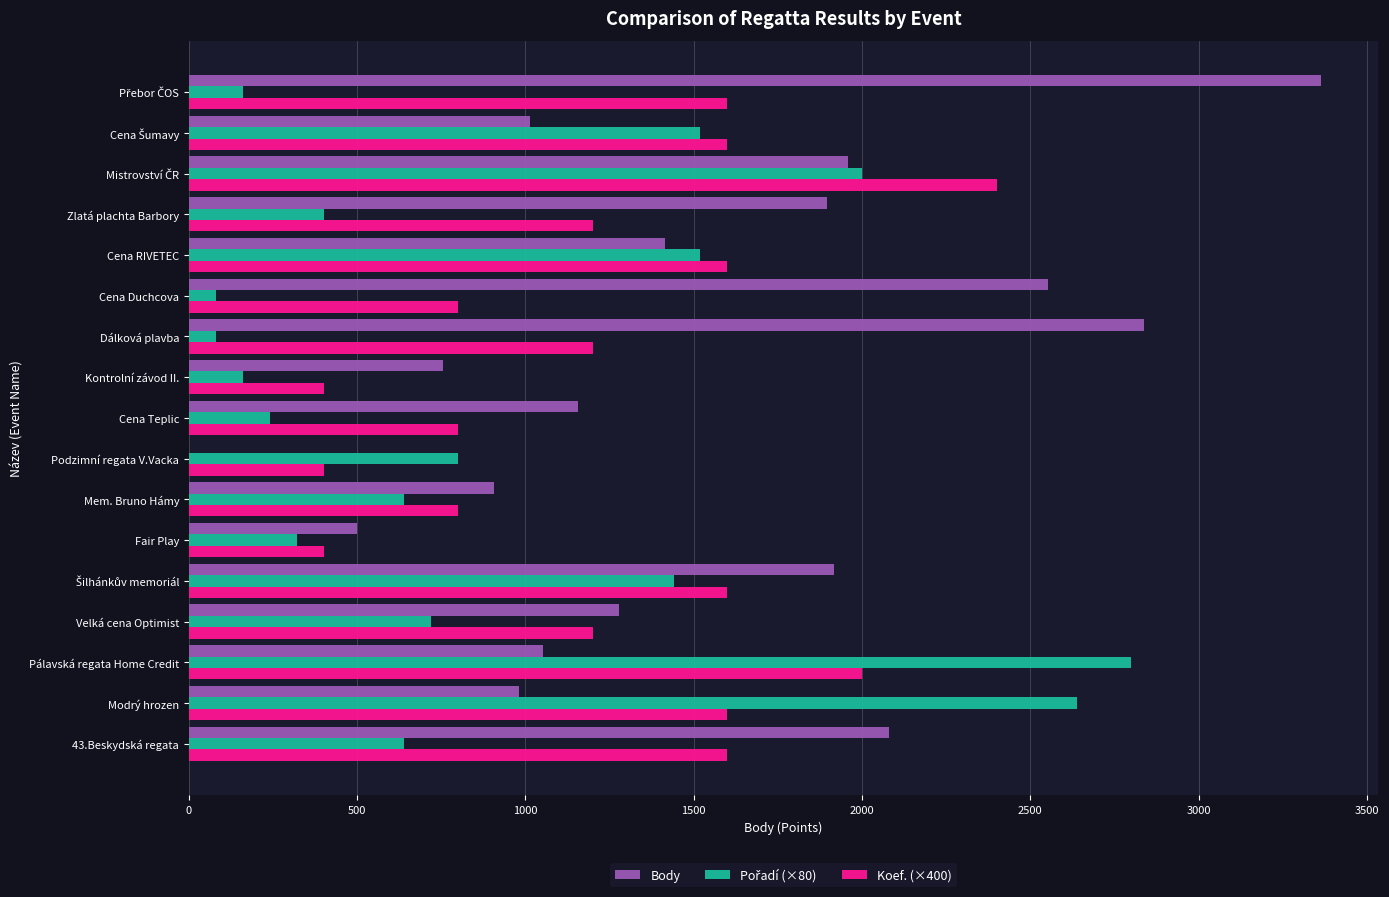

What is the greatest value displayed?

3365